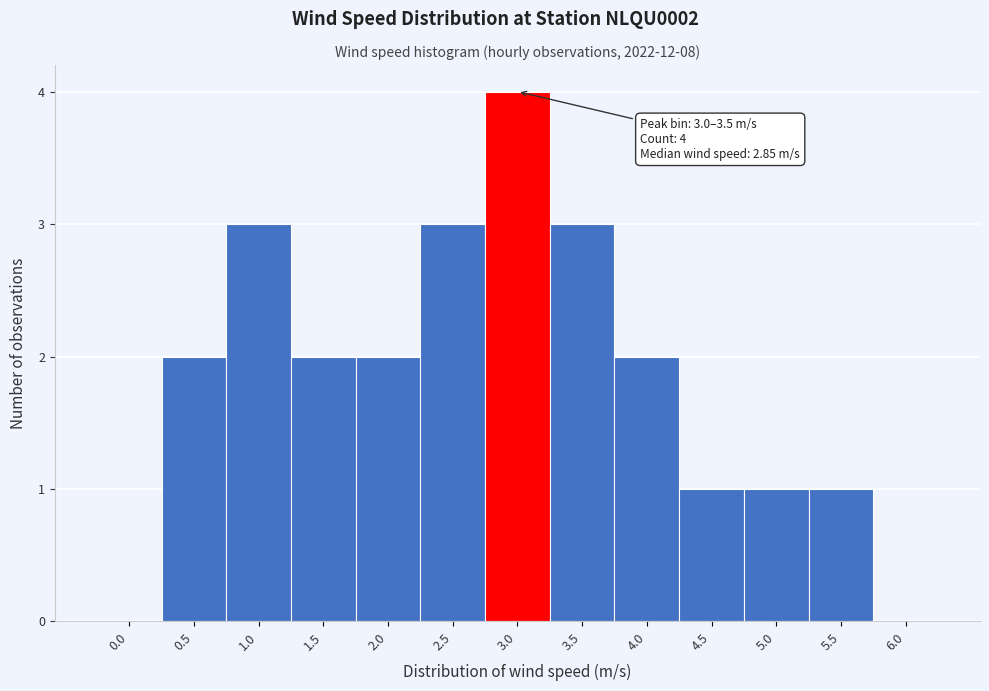

Reading right to left, transcribe all the data shown in this chart.

6.0=0	5.5=1	5.0=1	4.5=1	4.0=2	3.5=3	3.0=4	2.5=3	2.0=2	1.5=2	1.0=3	0.5=2	0.0=0